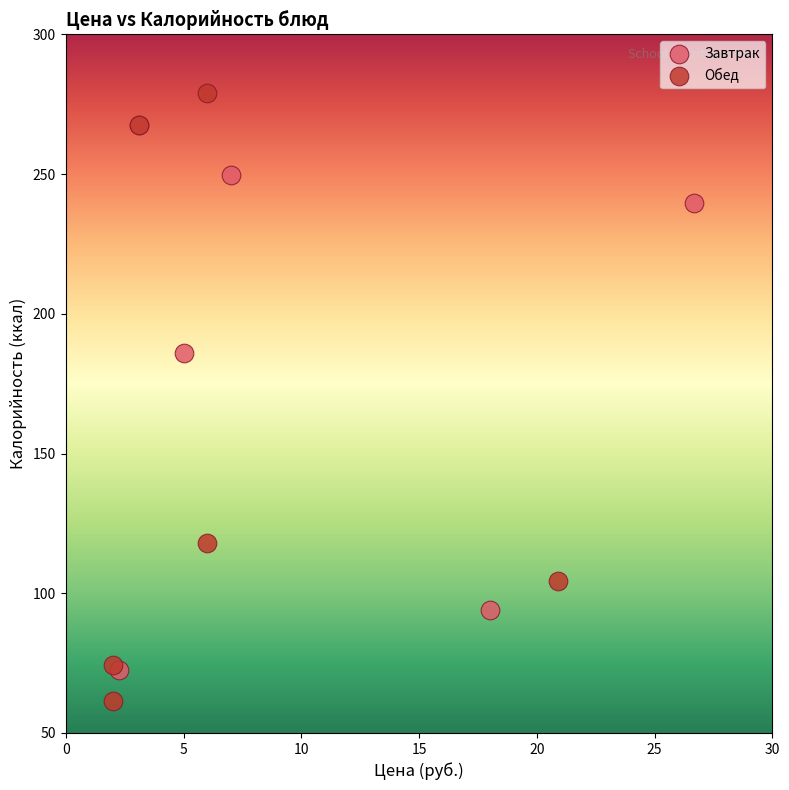

Which series contains the lowest Y value?

Обед